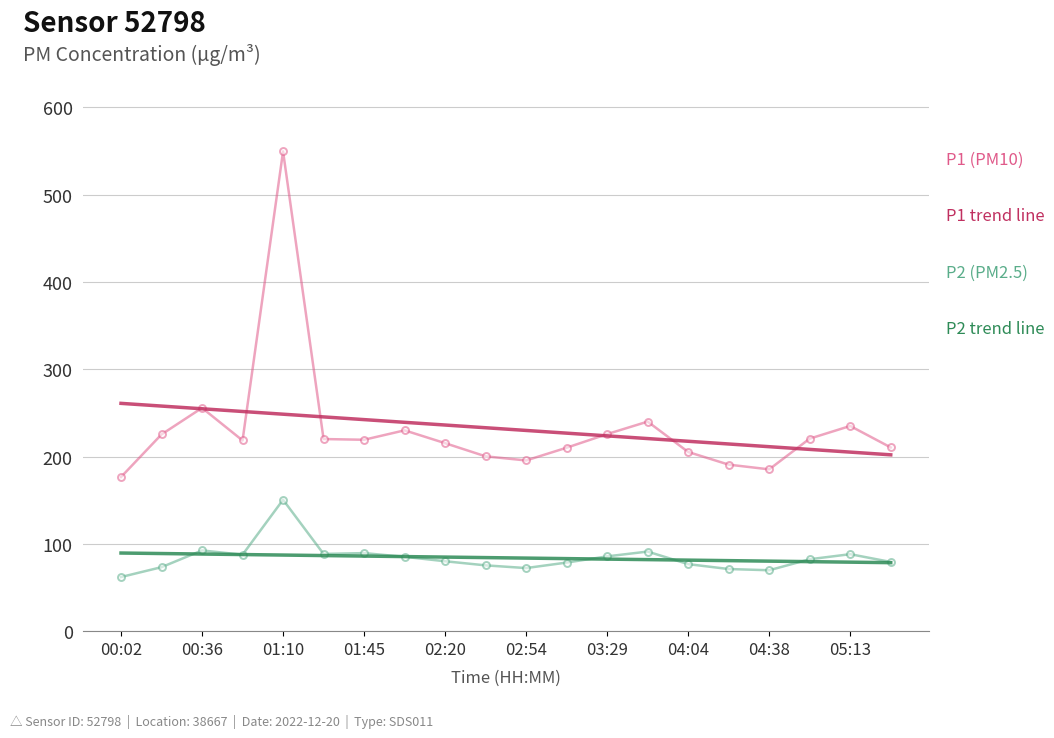

What is the greatest value displayed?

549.7